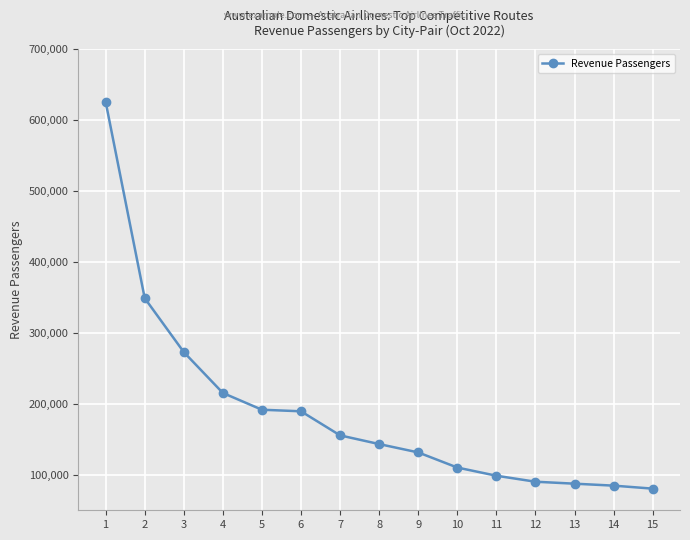

What is the maximum value shown in the chart?

625907